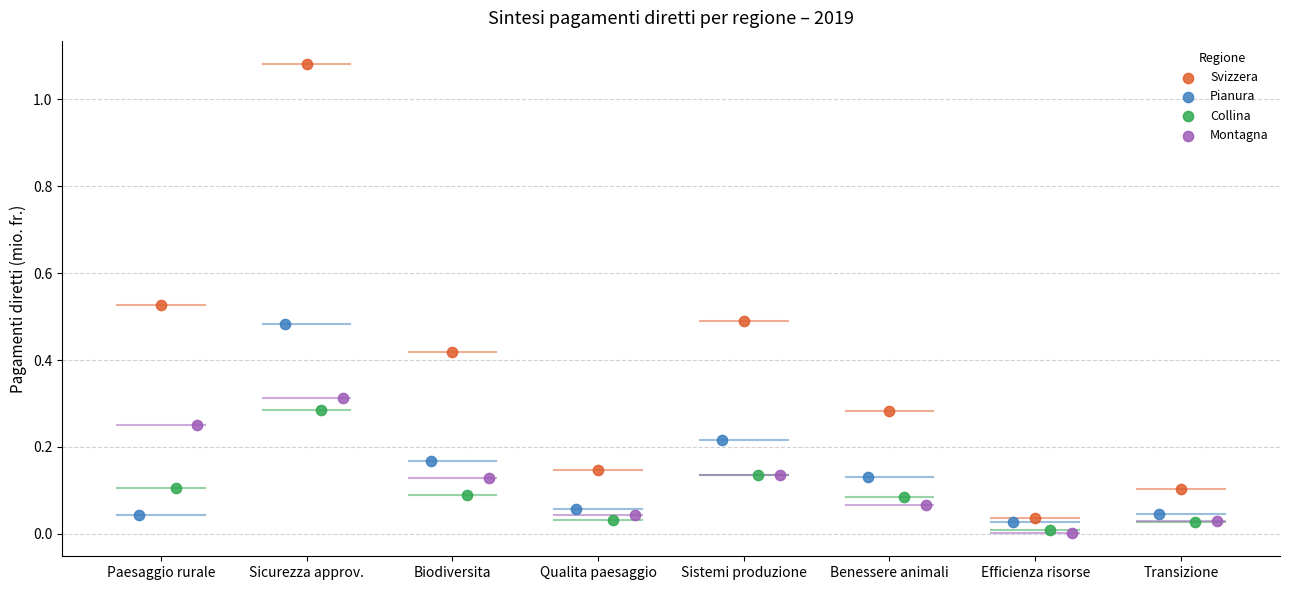

Which series reaches the maximum Y coordinate?

Svizzera